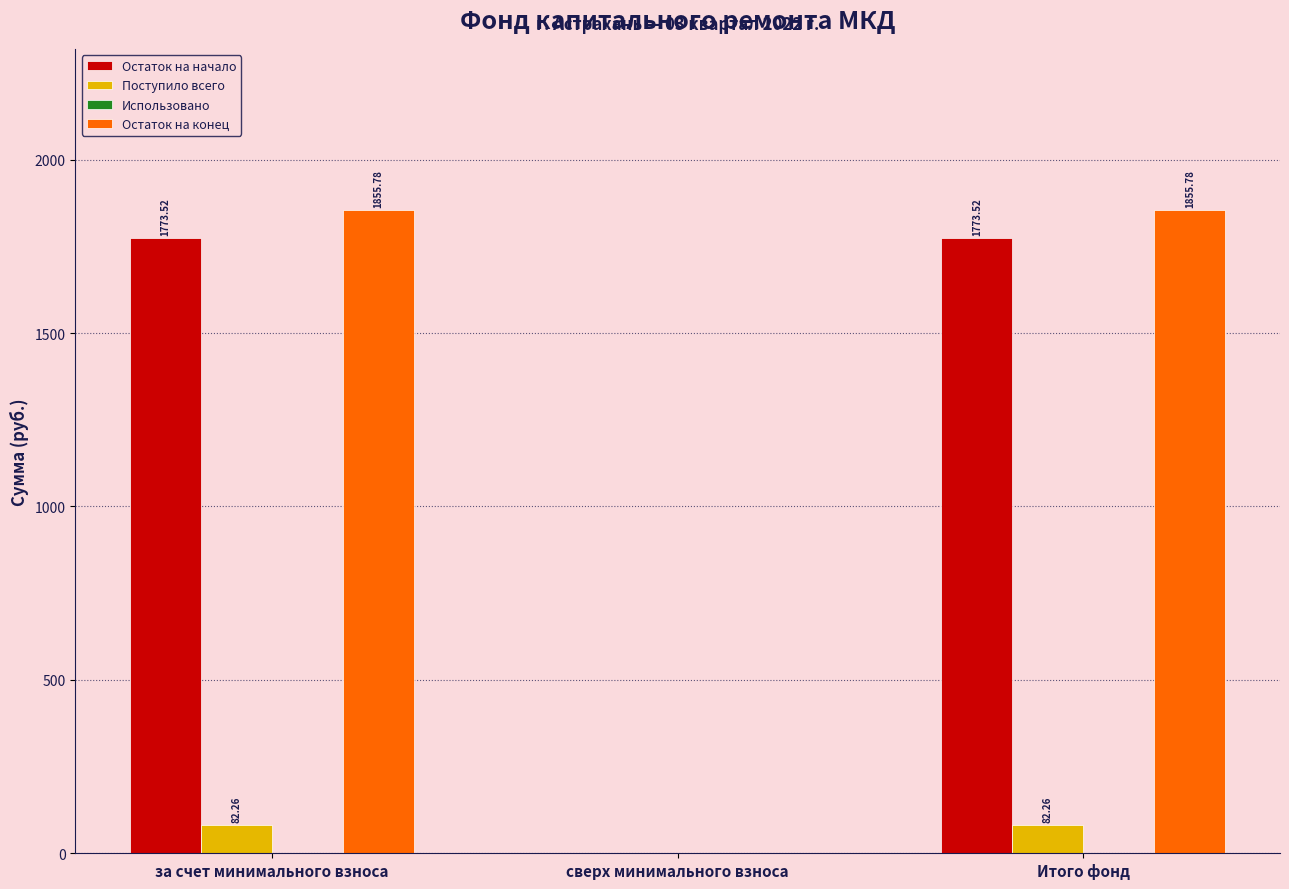

Where does the Остаток на конец series first go above 1855?

за счет минимального взноса